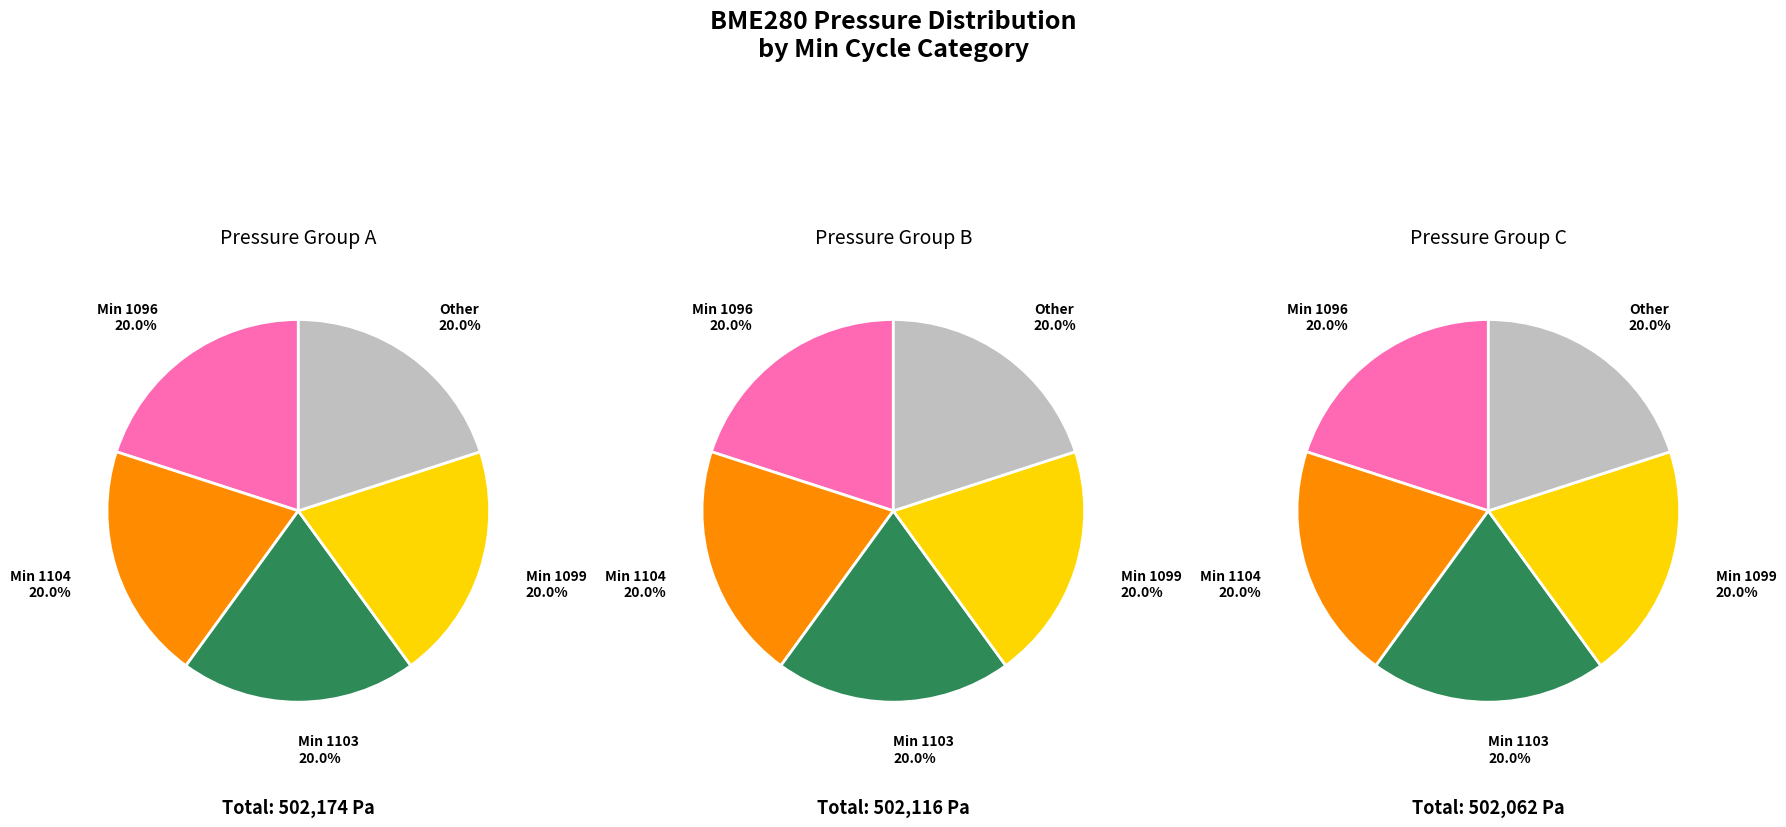

What is the smallest slice in the pie chart?

1096